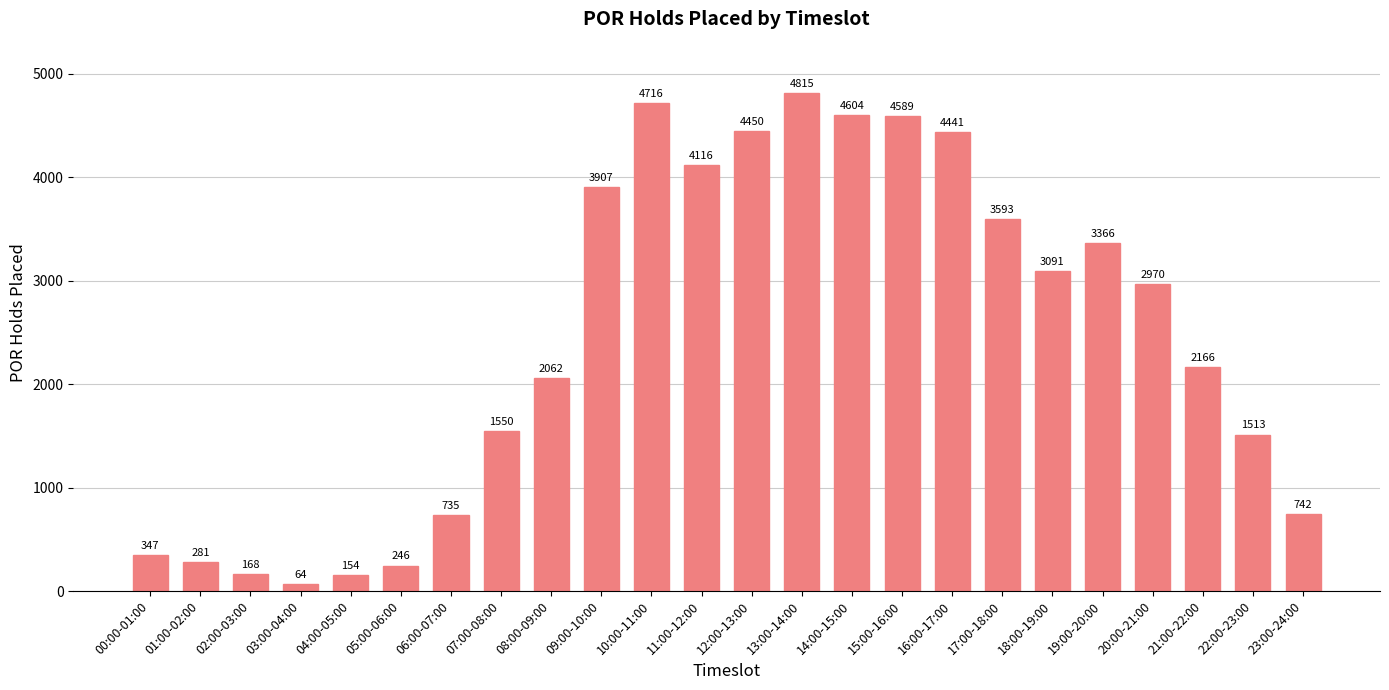

List the labels in order of value, largest first.

13:00-14:00, 10:00-11:00, 14:00-15:00, 15:00-16:00, 12:00-13:00, 16:00-17:00, 11:00-12:00, 09:00-10:00, 17:00-18:00, 19:00-20:00, 18:00-19:00, 20:00-21:00, 21:00-22:00, 08:00-09:00, 07:00-08:00, 22:00-23:00, 23:00-24:00, 06:00-07:00, 00:00-01:00, 01:00-02:00, 05:00-06:00, 02:00-03:00, 04:00-05:00, 03:00-04:00